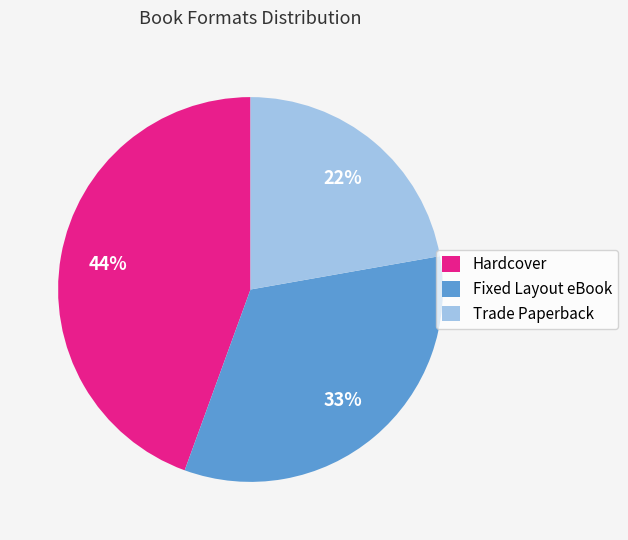

Is there any slice that represents more than half of the pie?

No